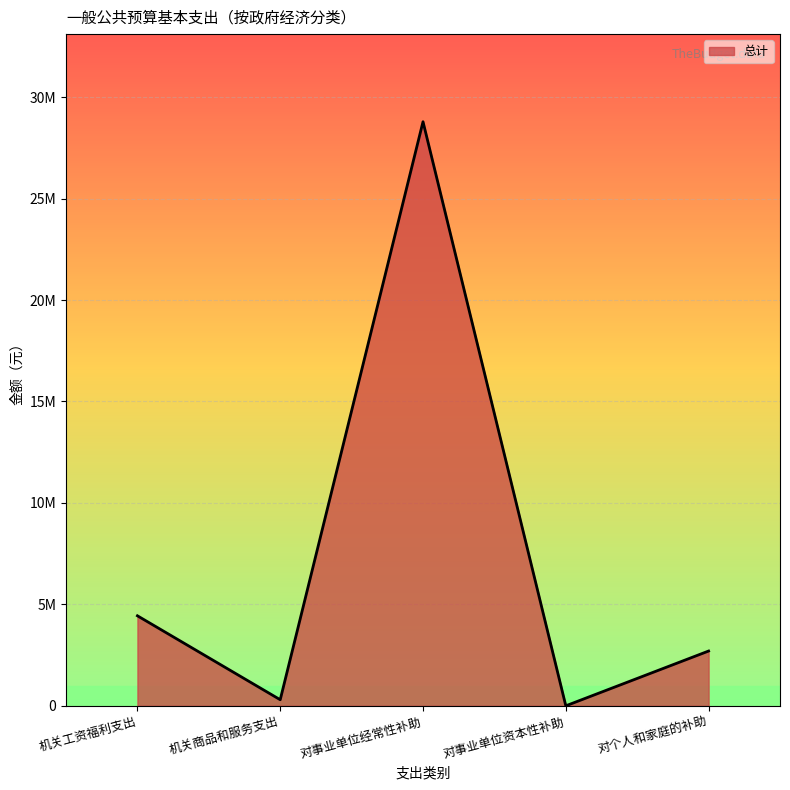

What is the difference between the maximum and minimum values?

28786985